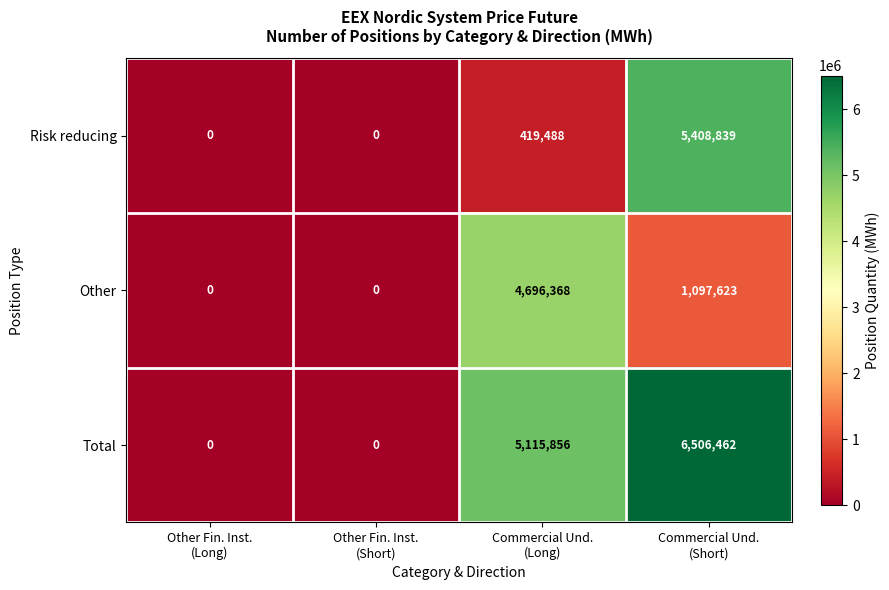

How many Total values are between 0 and 6506462?

4